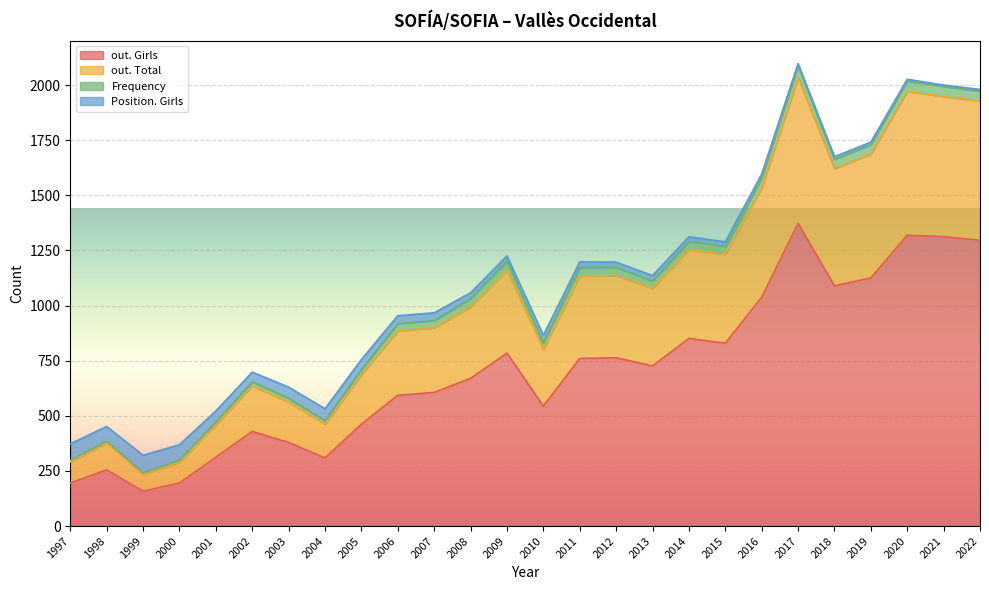

At which category does out. Total reach its first local peak?

1998